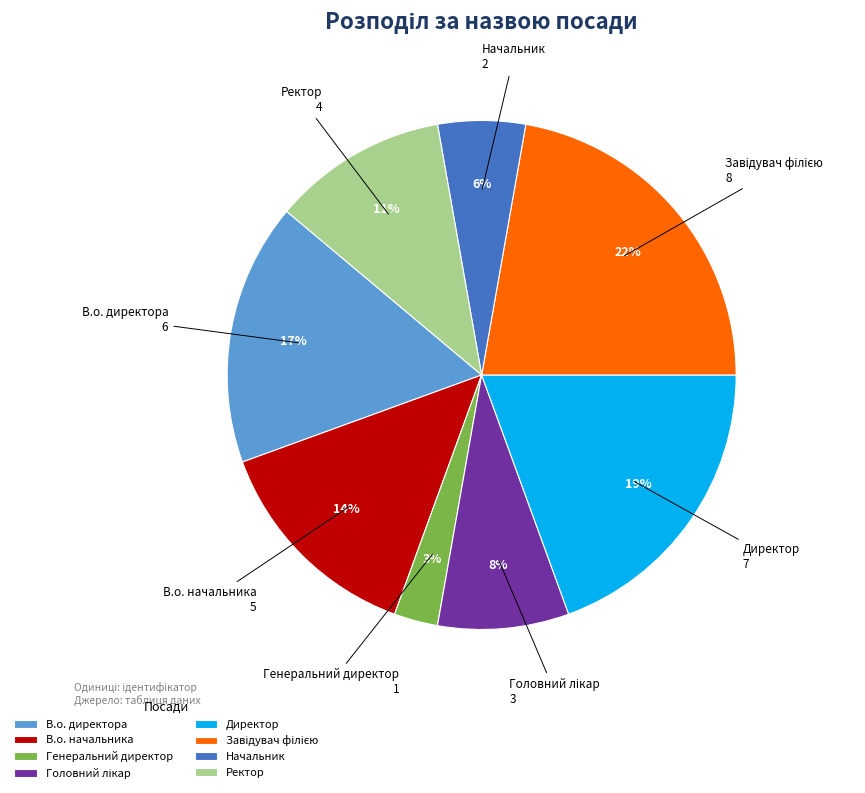

What is the smallest slice in the pie chart?

Генеральний директор